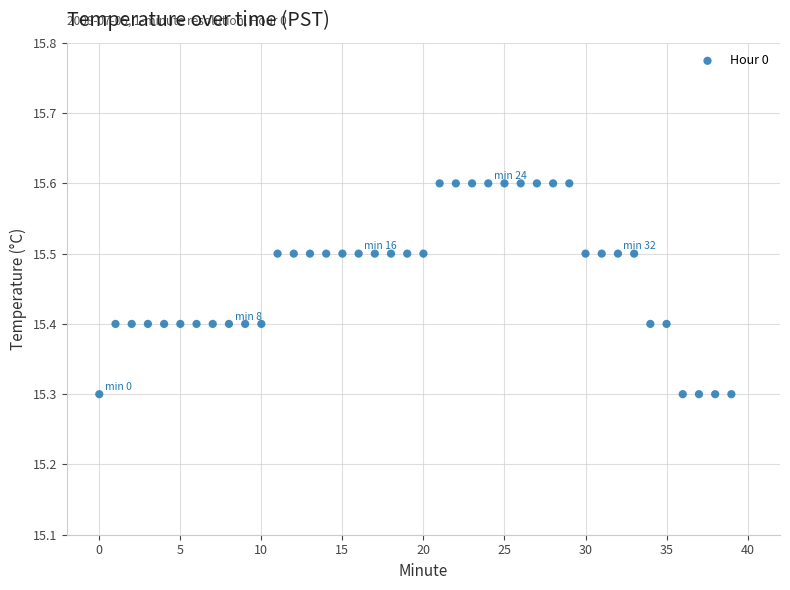

What is the range of Y values (max minus min)?

0.3